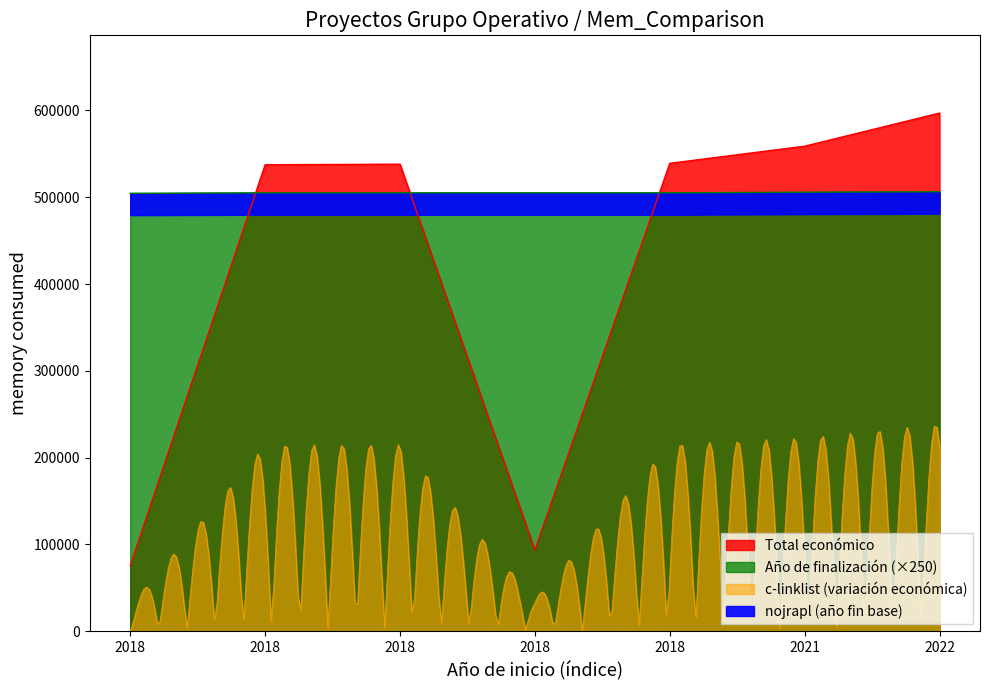

Which category has the highest value across all series?

2022